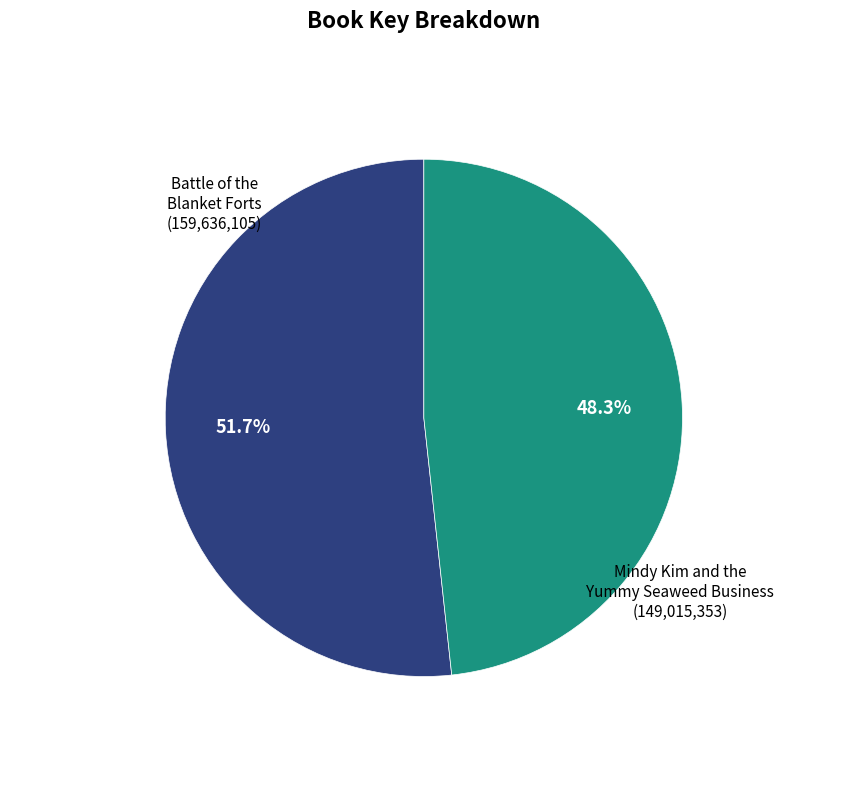

Which category has the smallest portion of the pie?

Mindy Kim and the Yummy Seaweed Business (149,015,353)